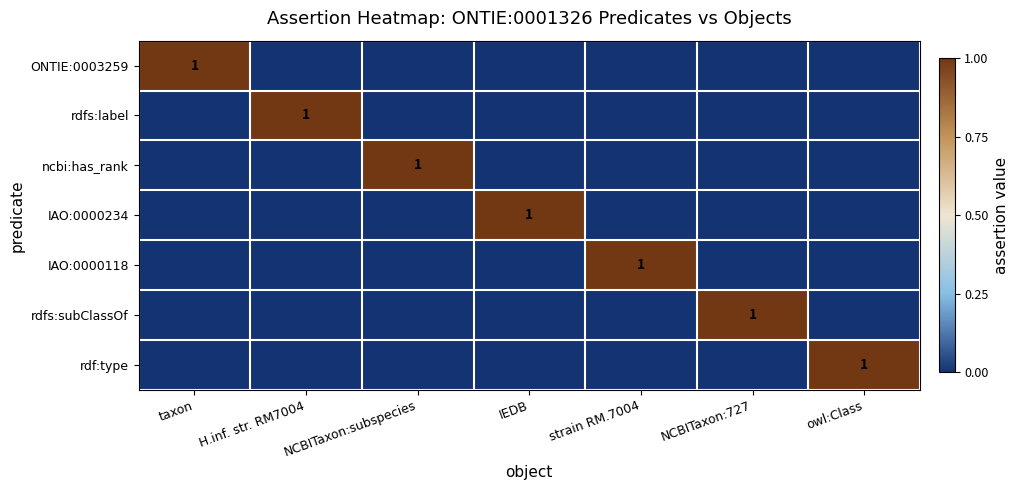

At which category does the chart reach its peak across all series?

taxon